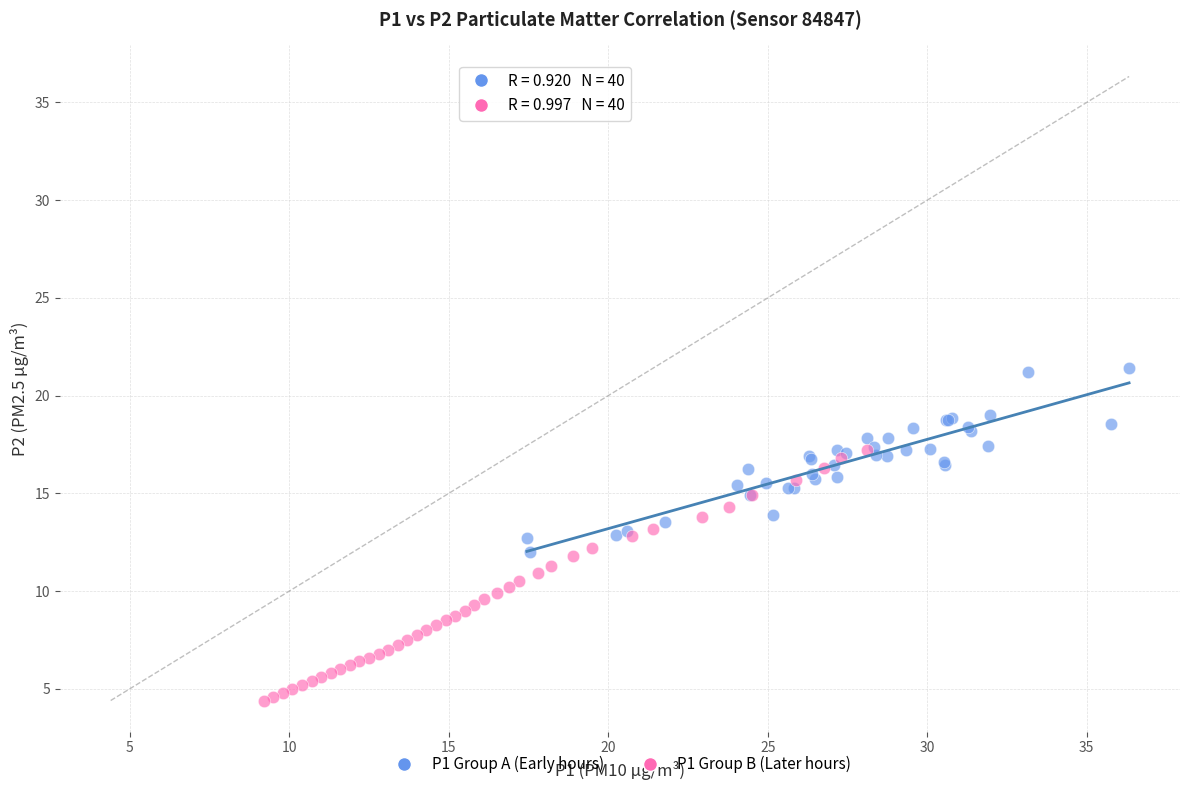

Which series reaches the maximum Y coordinate?

P1 Group A (Early hours)